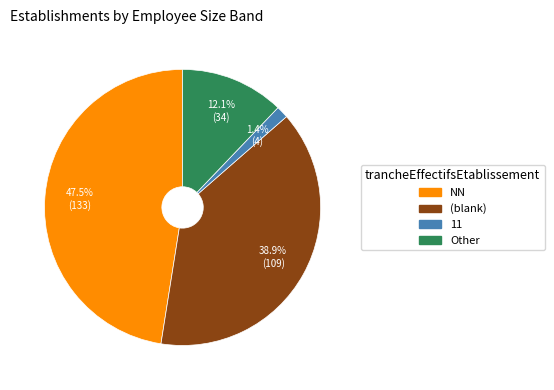

Is there a majority slice in this chart?

No